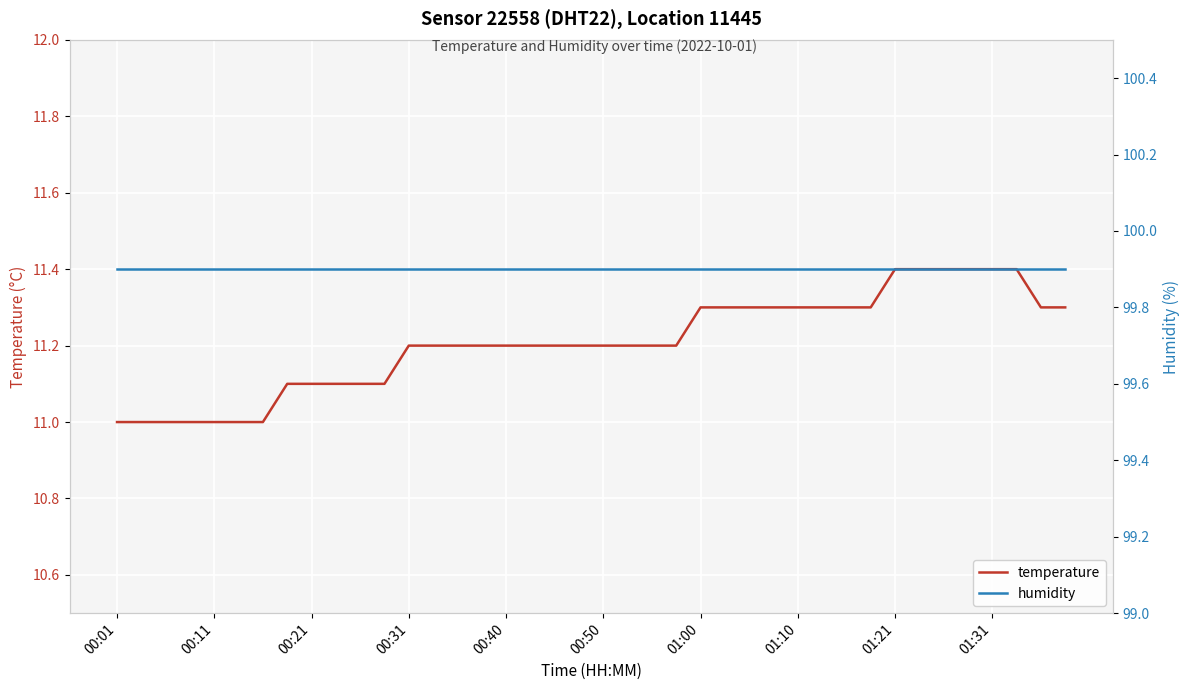

At which label is humidity closest to 99?

00:01